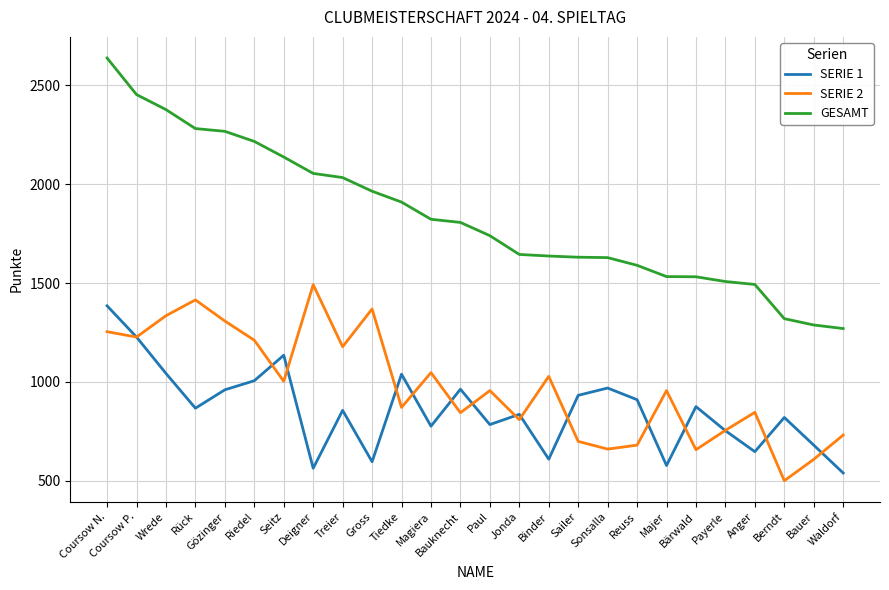

True or false: SERIE 1 has a value of 960 at Gözinger.

True